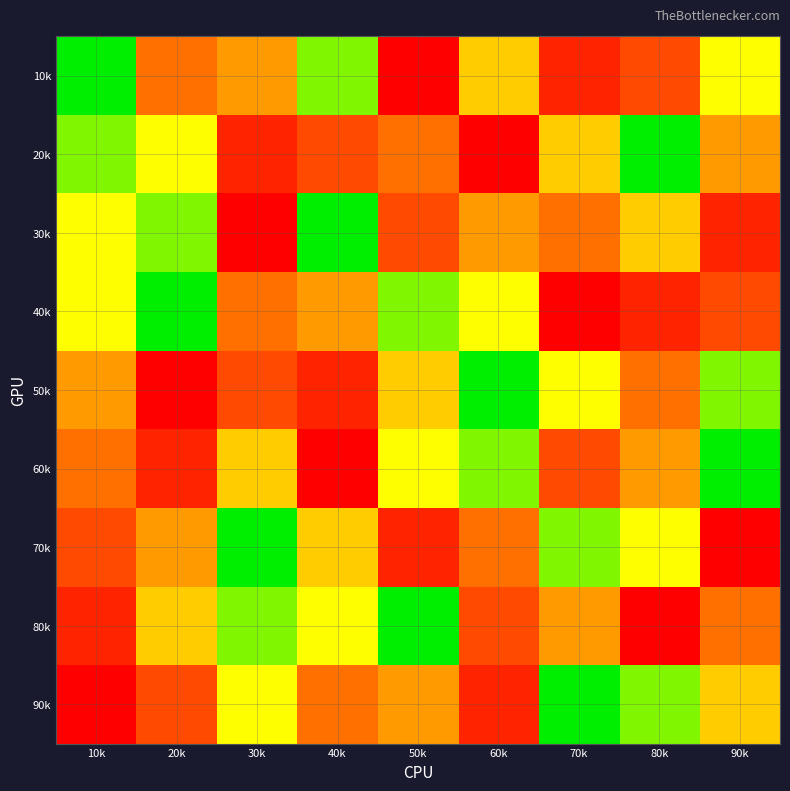

At how many categories does at least one series exceed 2?

9